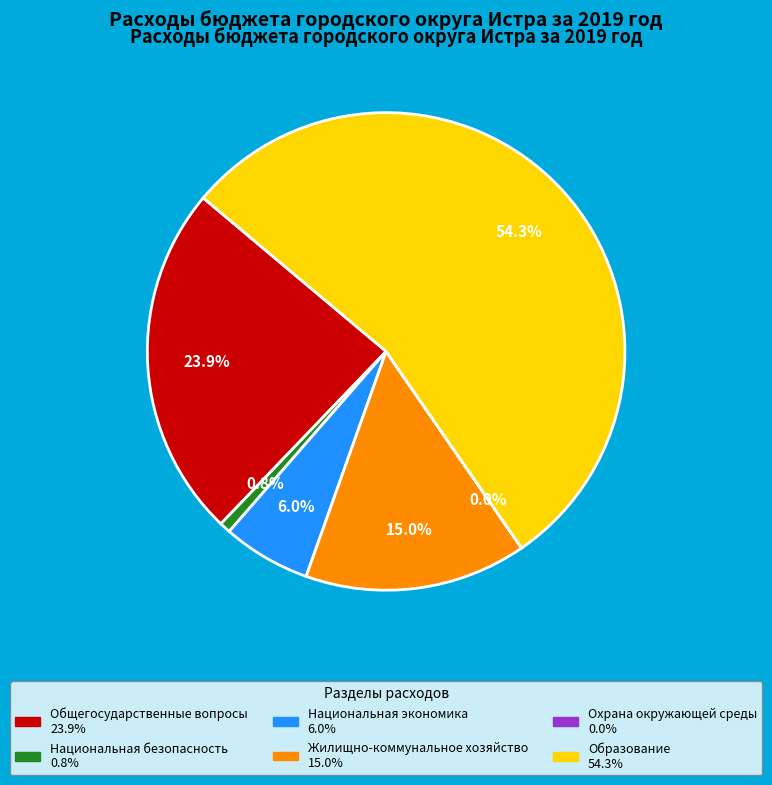

What is the majority slice?

Образование